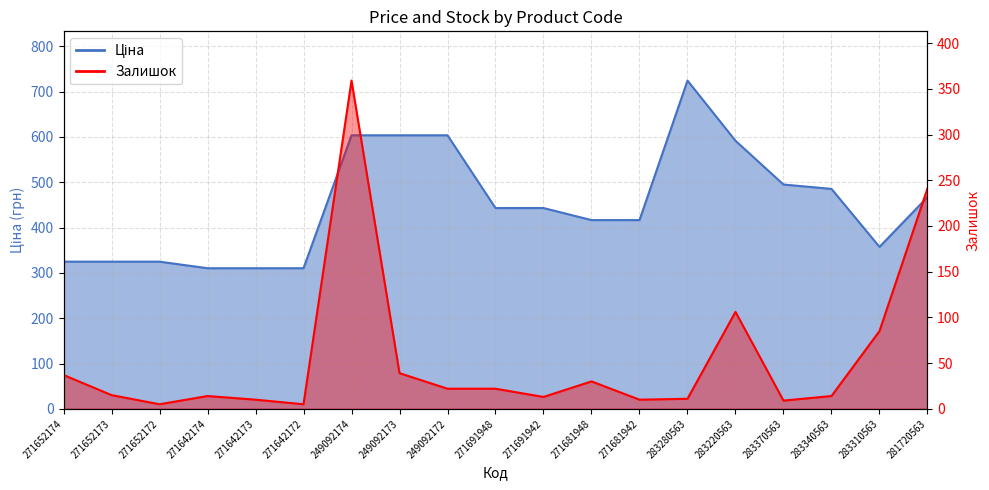

True or false: Залишок has a value of 2.3 at 271642173.

False